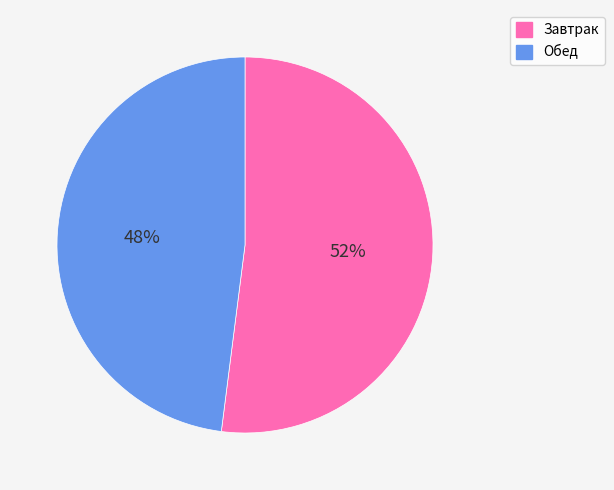

How many slices are in this pie chart?

2